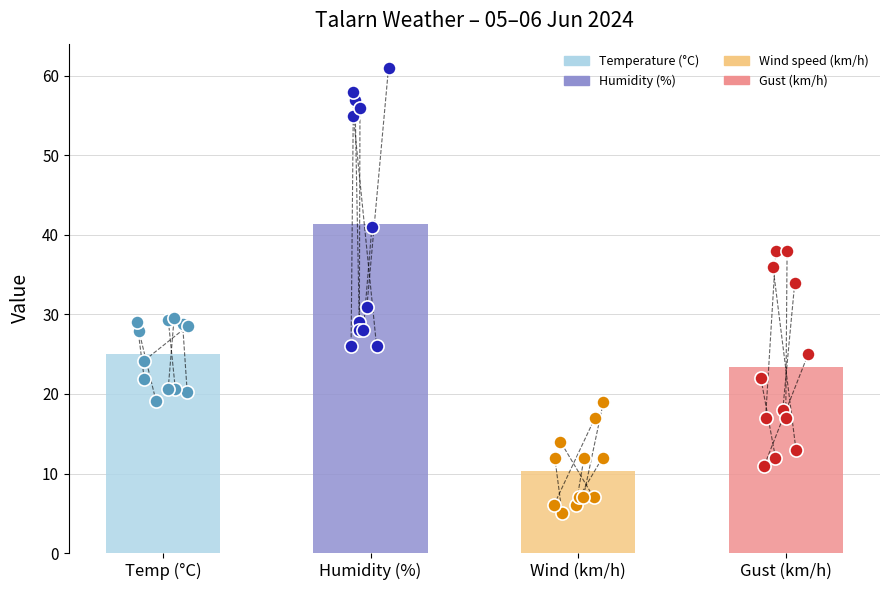

What are all the series names shown in the legend?

Temperature (°C), Humidity (%), Wind speed (km/h), Gust (km/h)